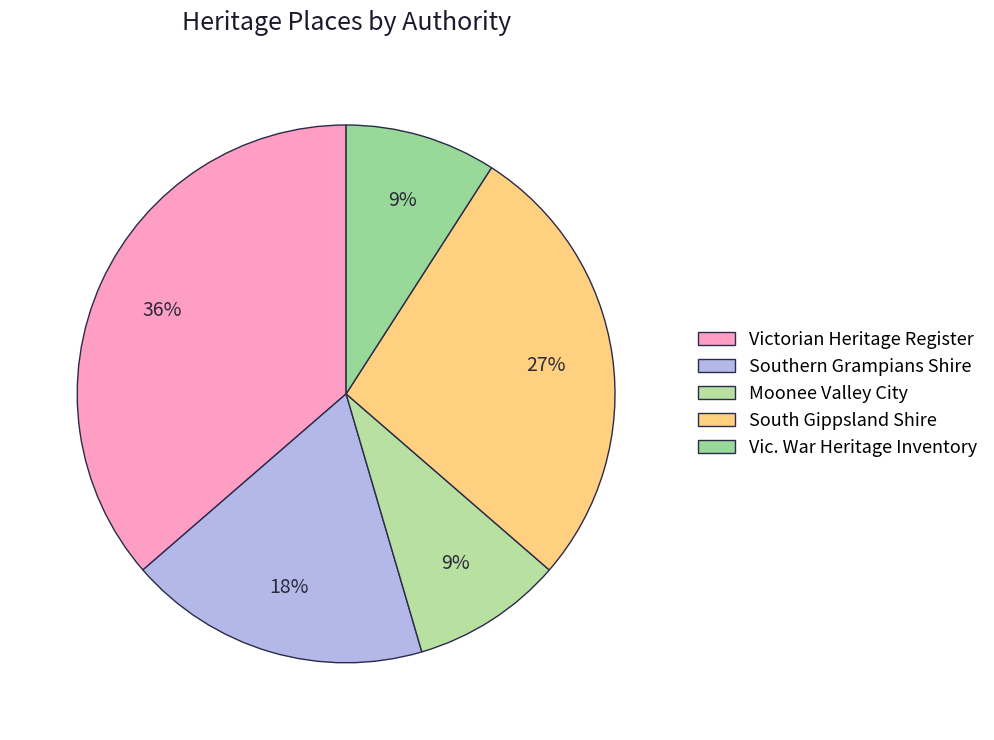

Count the number of slices in the pie.

5